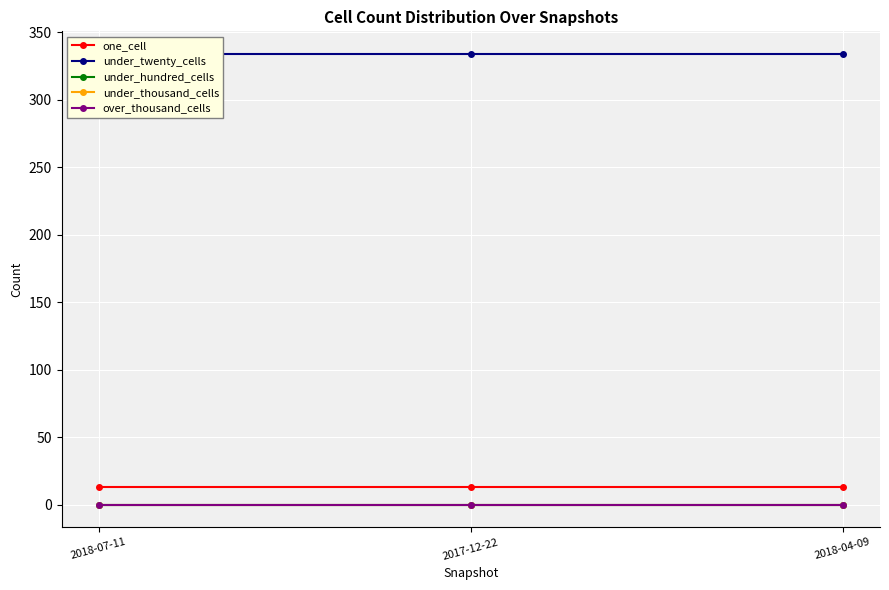

What is the total value across all series at 2018-04-09?

347